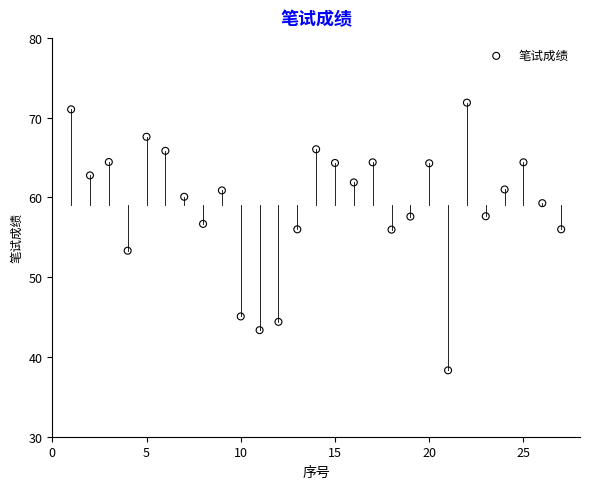

What is the range of Y values (max minus min)?

33.6